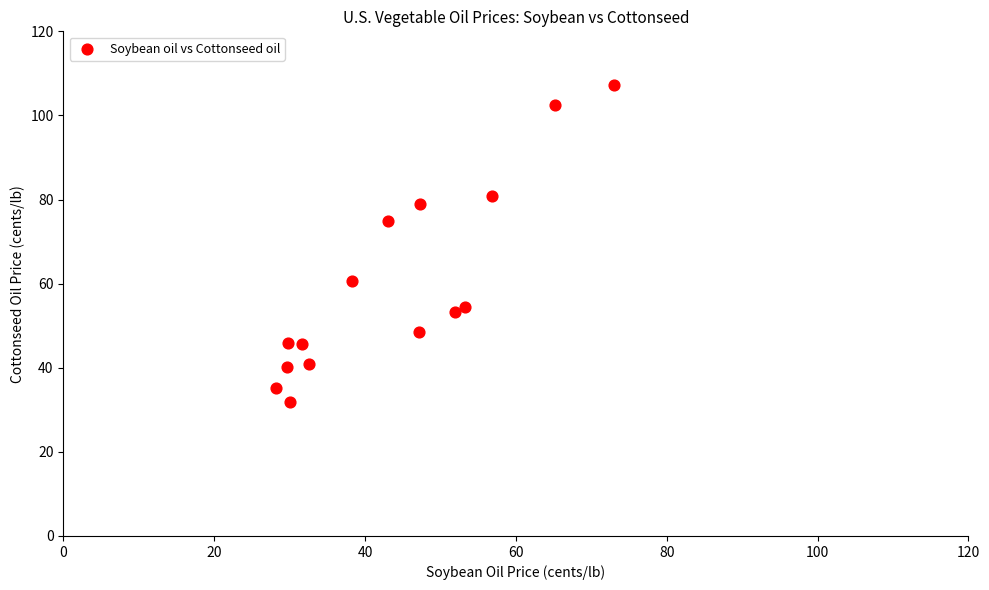

What Y value in the scatter plot is closest to 69?

75.0